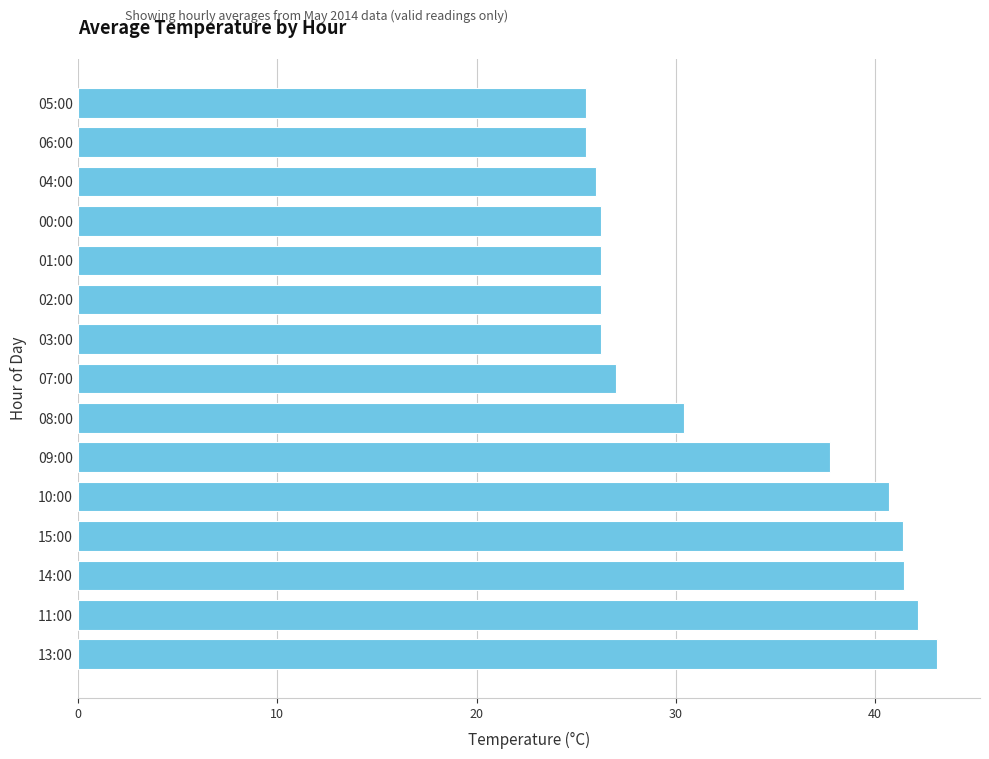

Count the number of categories in the chart.

15